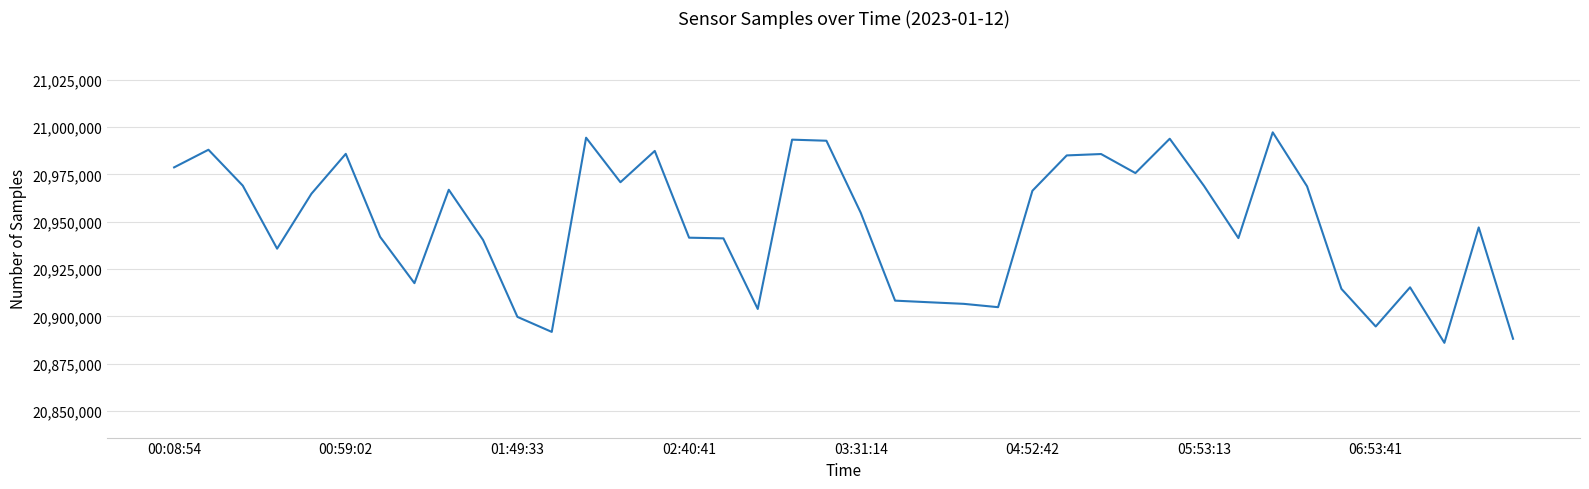

What is the difference between the maximum and minimum values?

111077